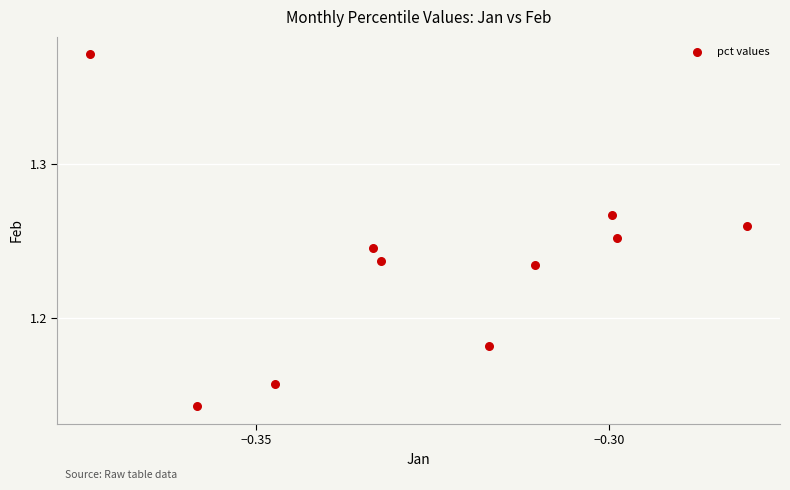

What is the average X value?

-0.3